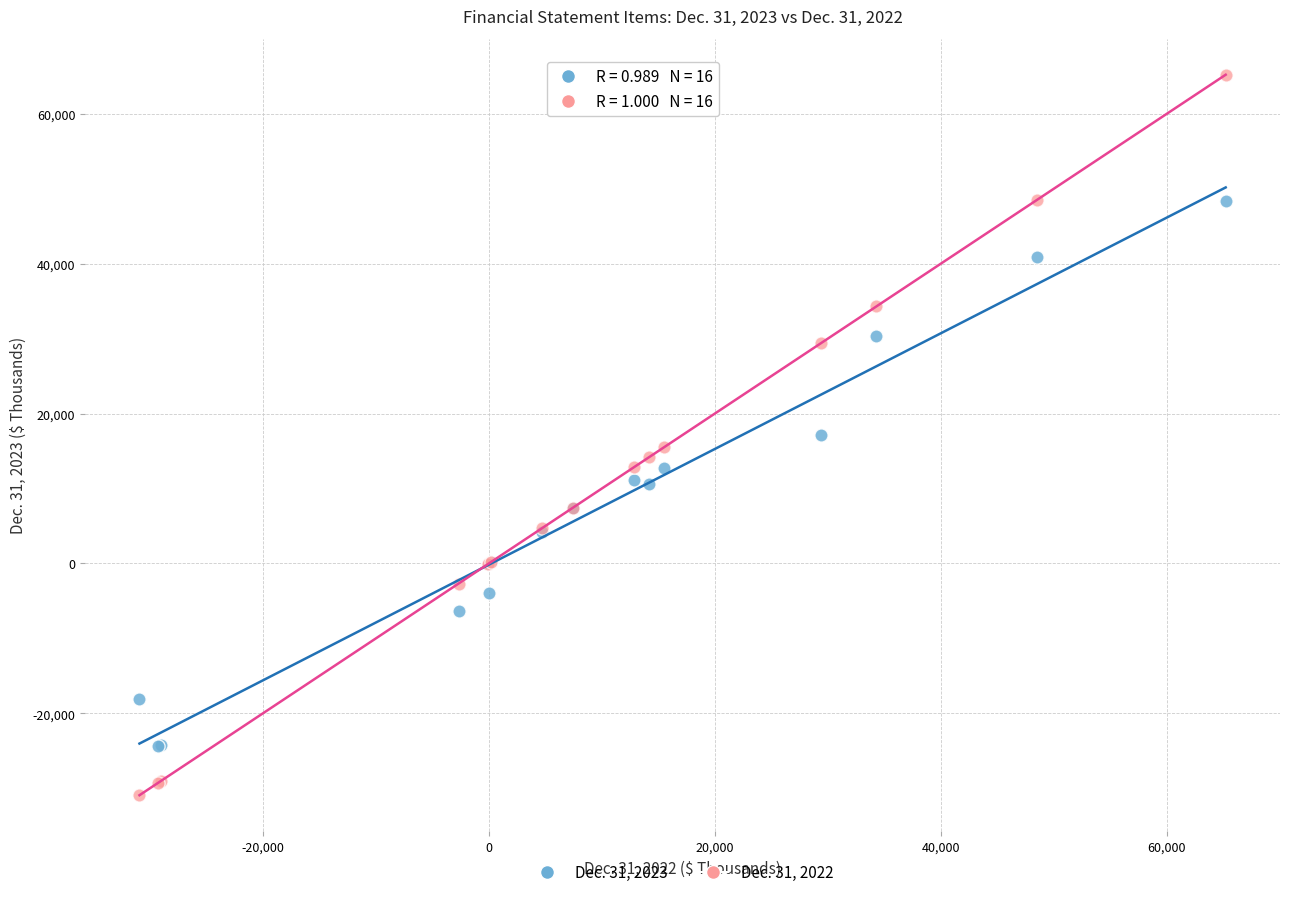

Which series reaches the maximum Y coordinate?

Dec. 31, 2022